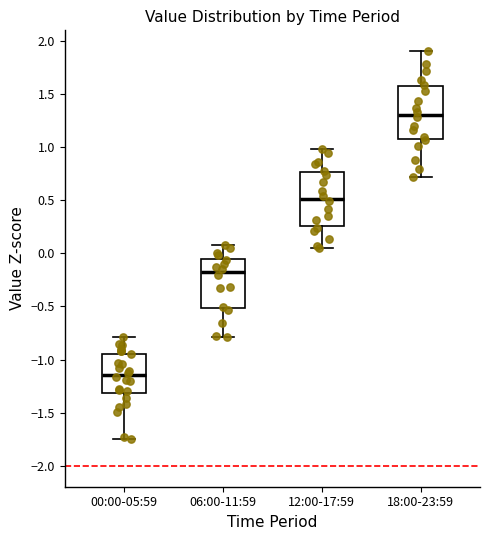

Reading left to right, read every box against the y-axis: the position of its median line, the range the box covers, and the ends of its whiskers. The values are not printed on the chart, so give them approximately, as read against the axis.

00:00-05:59: median -1.15, box -1.30 to -0.95, whiskers -1.75 to -0.80
06:00-11:59: median -0.15, box -0.50 to -0.05, whiskers -0.80 to 0.10
12:00-17:59: median 0.50, box 0.25 to 0.75, whiskers 0.05 to 1.00
18:00-23:59: median 1.30, box 1.05 to 1.55, whiskers 0.70 to 1.90